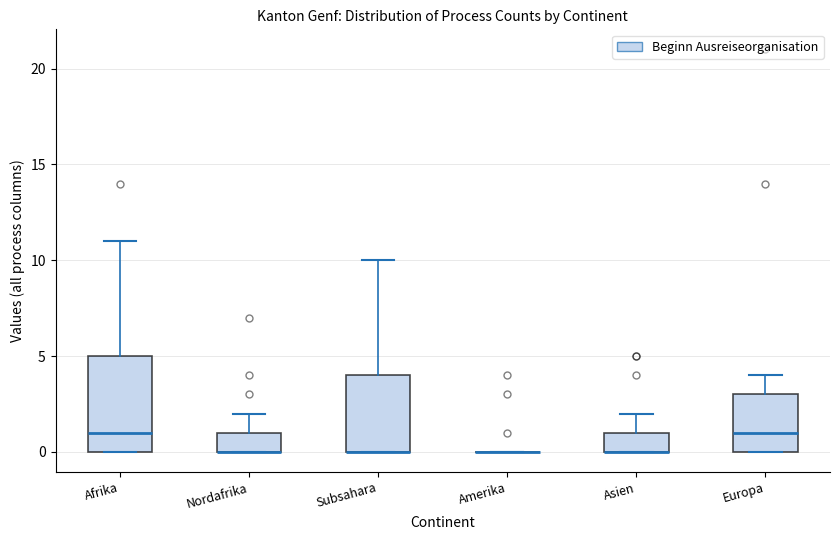

Reading left to right, read every box against the y-axis: the position of its median line, the range the box covers, and the ends of its whiskers. The values are not printed on the chart, so give them approximately, as read against the axis.

Afrika: median 1, box 0 to 5, whiskers 0 to 11
Nordafrika: median 0 (drawn on the box's lower edge), box 0 to 1, whiskers 0 to 2
Subsahara: median 0 (drawn on the box's lower edge), box 0 to 4, whiskers 0 to 10
Amerika: box collapsed to a line at 0, whiskers 0 to 0
Asien: median 0 (drawn on the box's lower edge), box 0 to 1, whiskers 0 to 2
Europa: median 1, box 0 to 3, whiskers 0 to 4